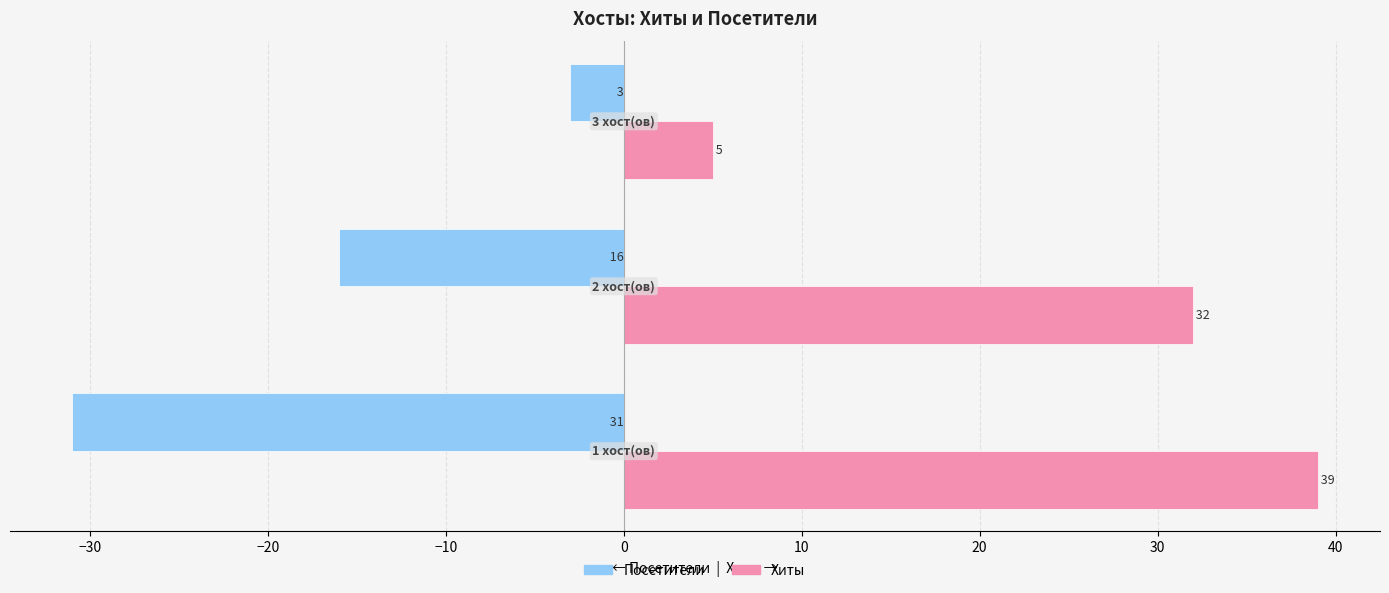

What is the sum of all Посетители values?

-50